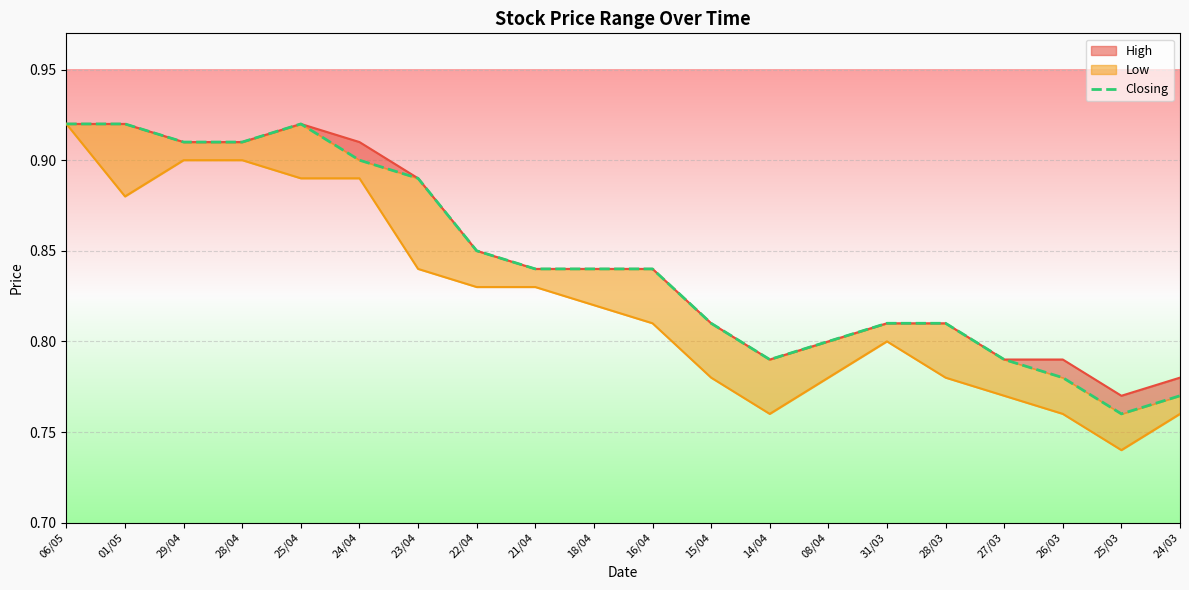

List the labels in order of Low value, smallest first.

25/03, 14/04, 26/03, 24/03, 27/03, 15/04, 08/04, 28/03, 31/03, 16/04, 18/04, 22/04, 21/04, 23/04, 01/05, 25/04, 24/04, 29/04, 28/04, 06/05